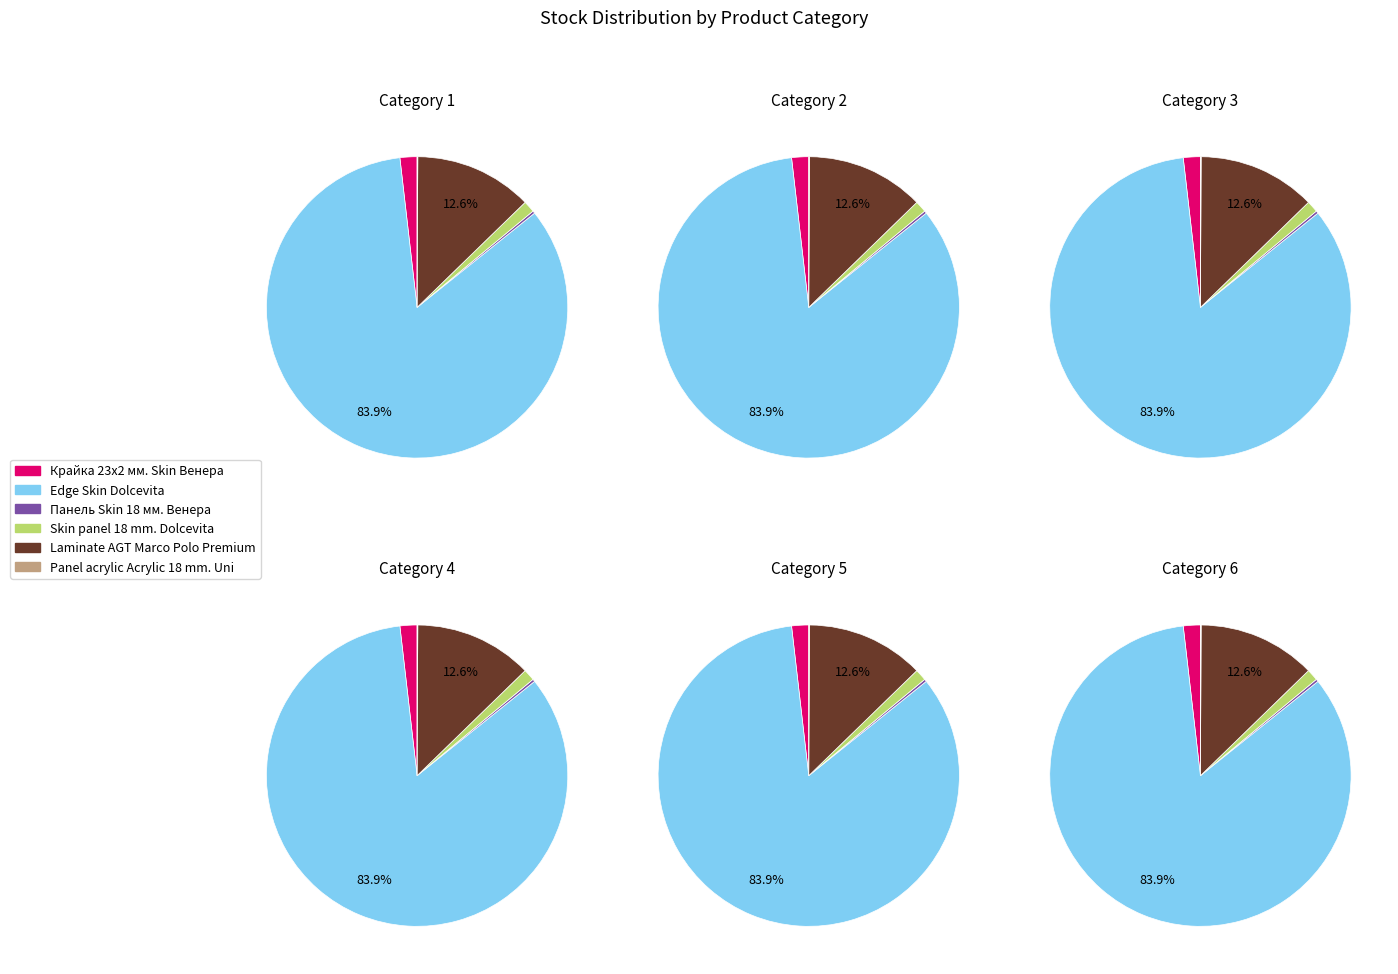

Which slice is the smallest?

Panel acrylic Acrylic 18 mm. Uni